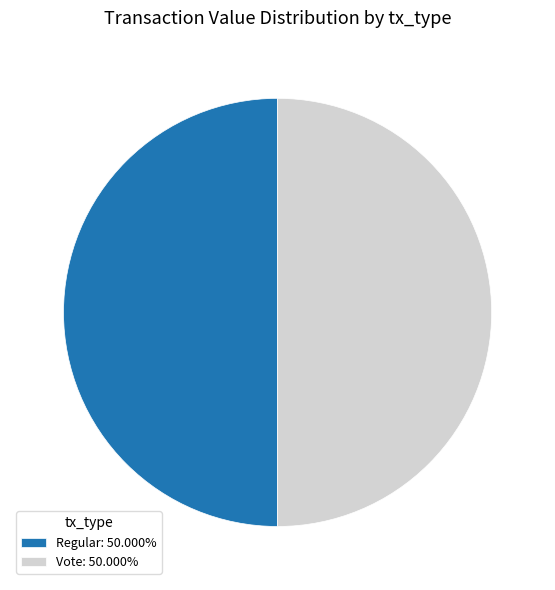

Do Vote: 50.000% and Regular: 50.000% together represent more than half of the pie?

Yes